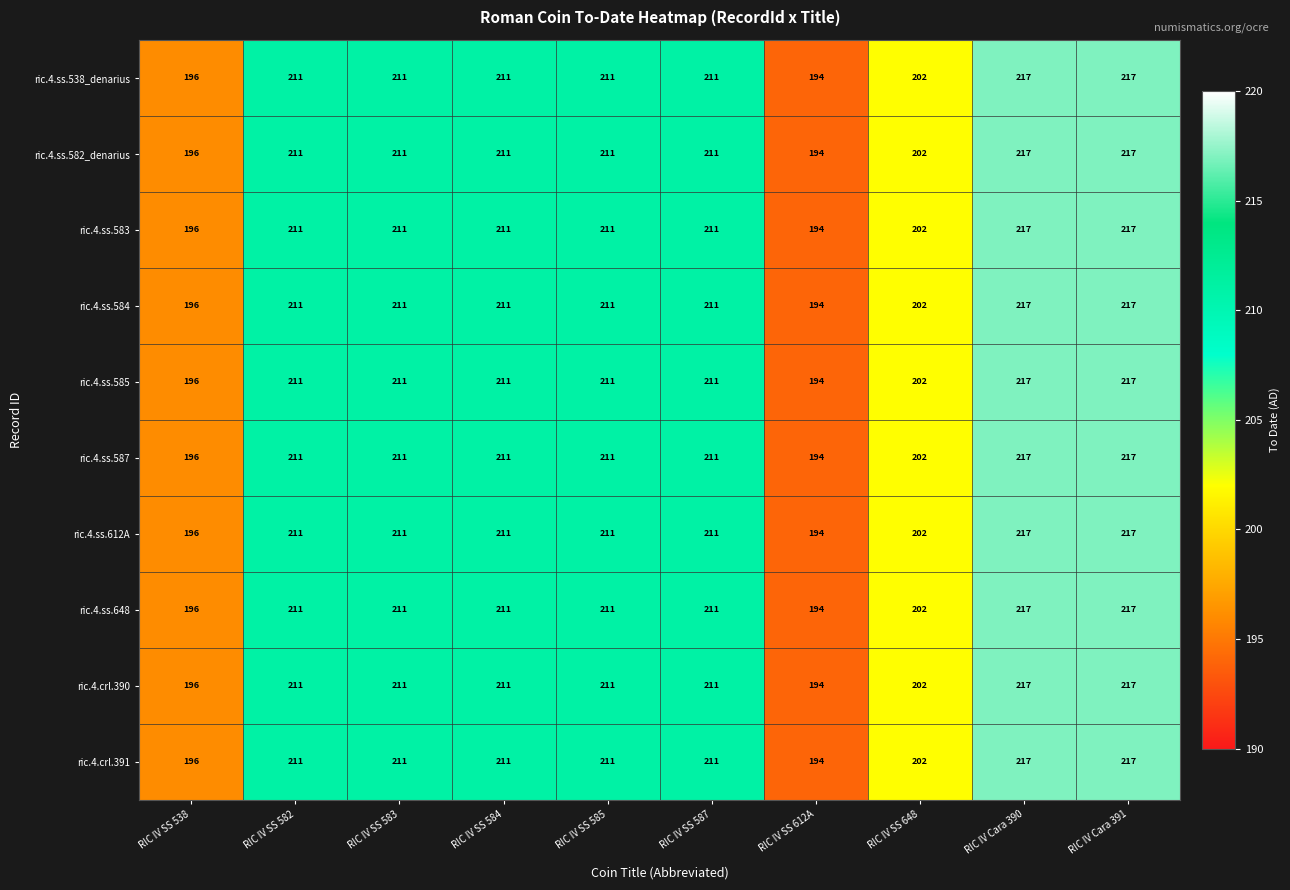

Which label corresponds to the smallest value in the chart?

RIC IV SS 612A